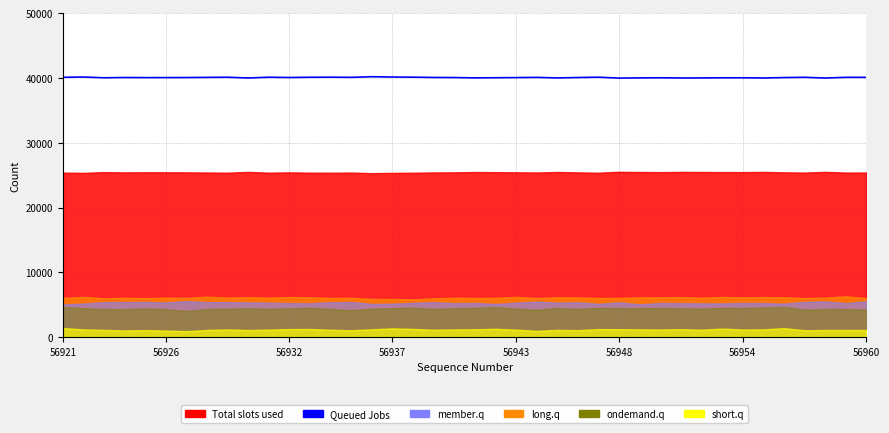

The chart shows a value of 56732 at 12. True or false?

False